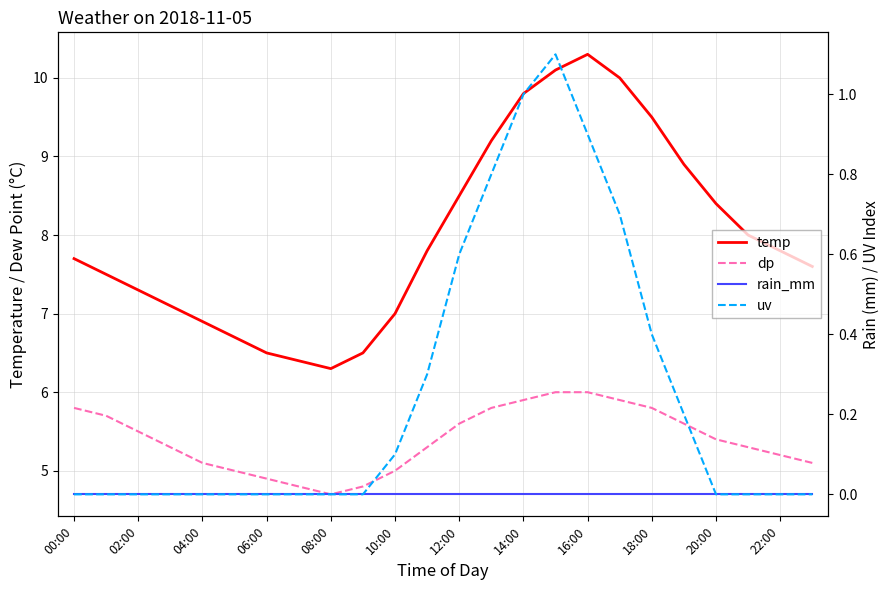

In dp, how many points are lower than both neighbors (excluding endpoints)?

1